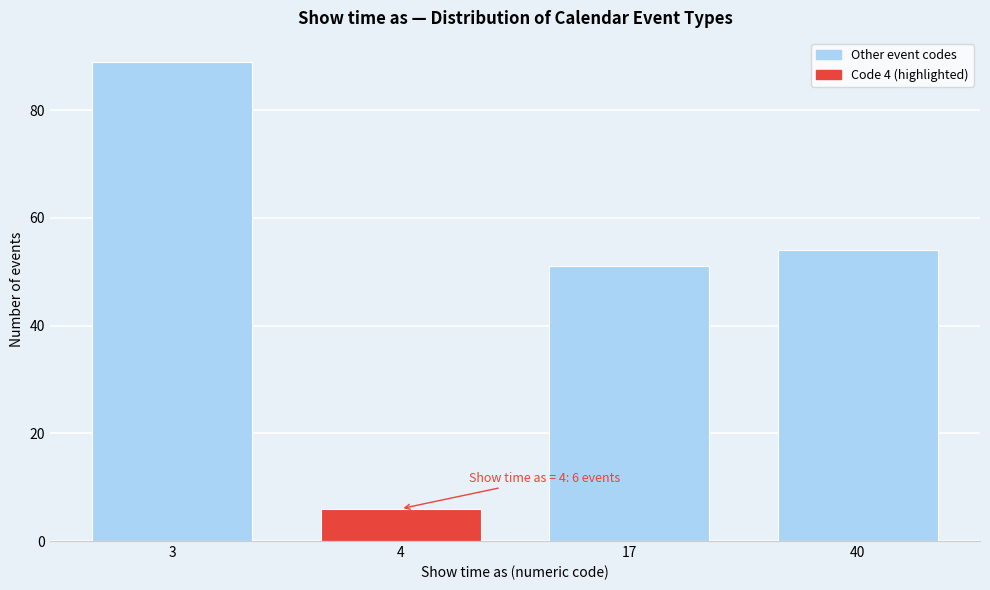

Reading left to right, transcribe all the data shown in this chart.

89	6	51	54